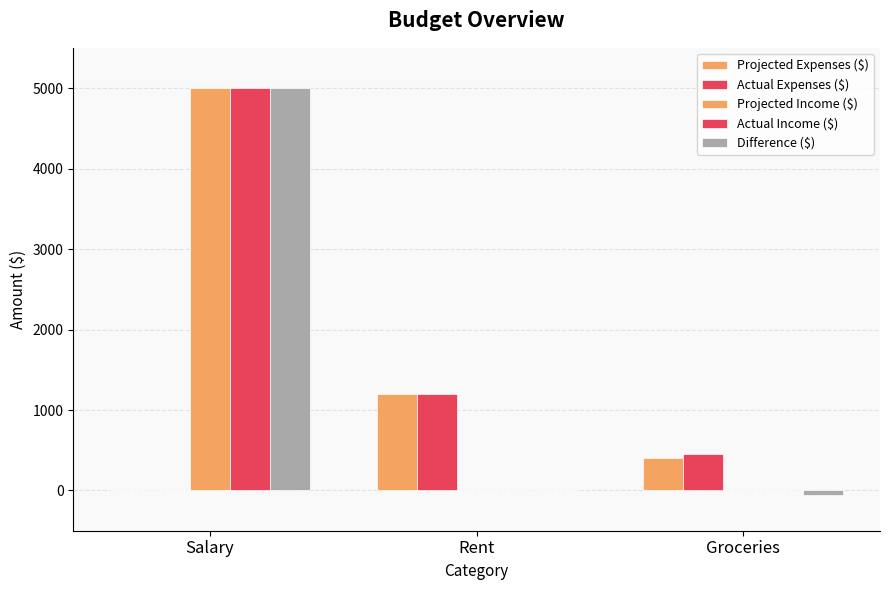

True or false: Projected Income ($) has a value of 0 at Rent.

True